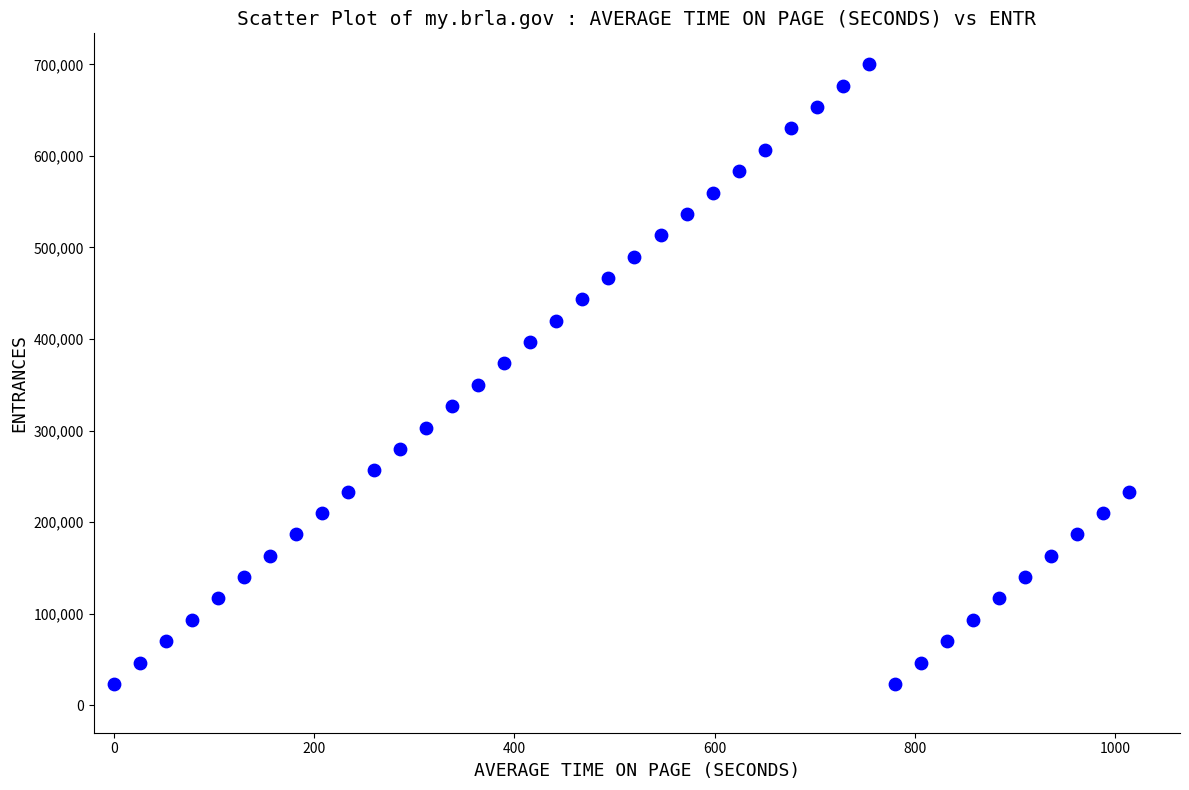

What is the range of X values (max minus min)?

1014